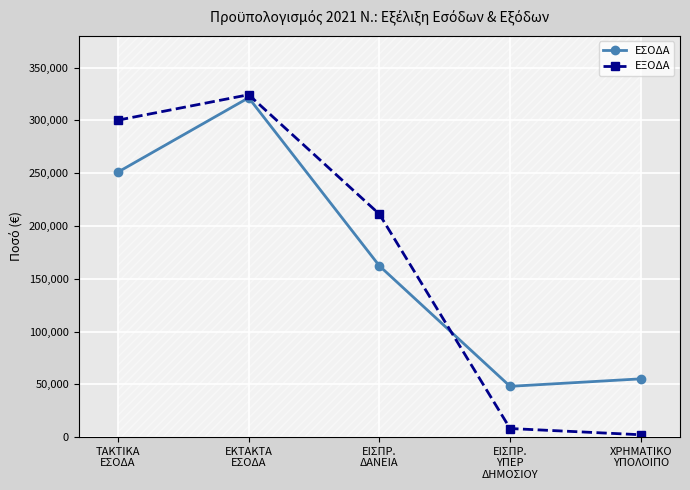

Where do ΕΣΟΔΑ and ΕΞΟΔΑ first cross each other?

ΕΙΣΠΡ.
ΔΑΝΕΙΑ and ΕΙΣΠΡ.
ΥΠΕΡ
ΔΗΜΟΣΙΟΥ